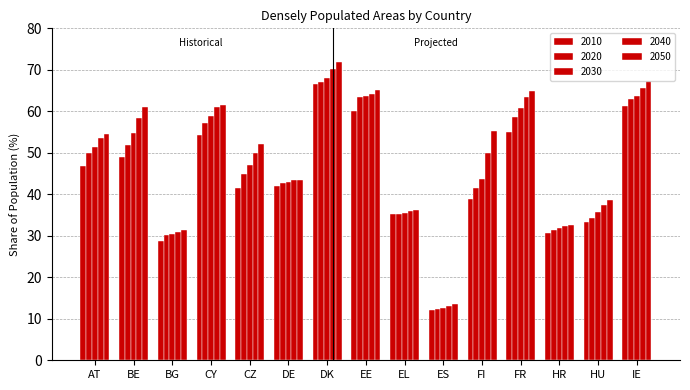

Are the bars grouped side by side (vs. stacked)?

Yes